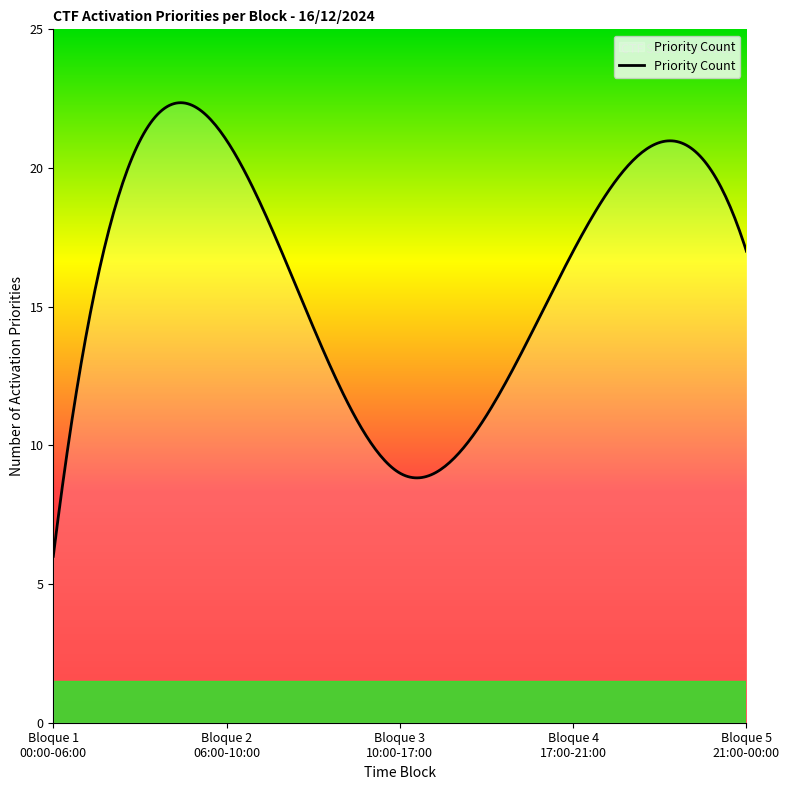

What is the minimum value shown in the chart?

6.0